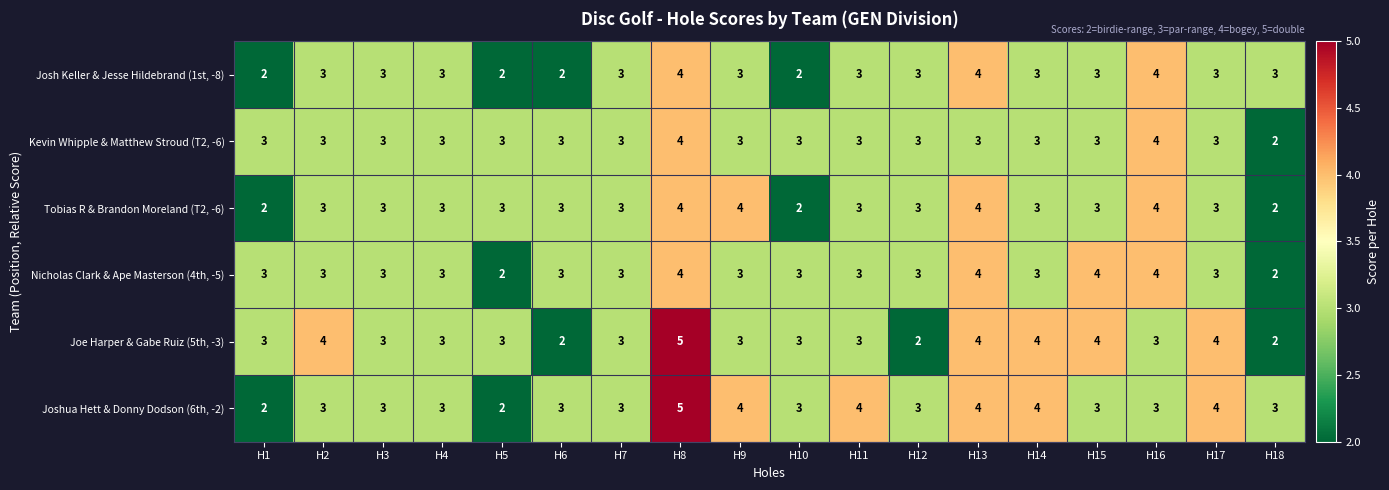

What is the maximum value for Tobias R & Brandon Moreland (T2, -6)?

4